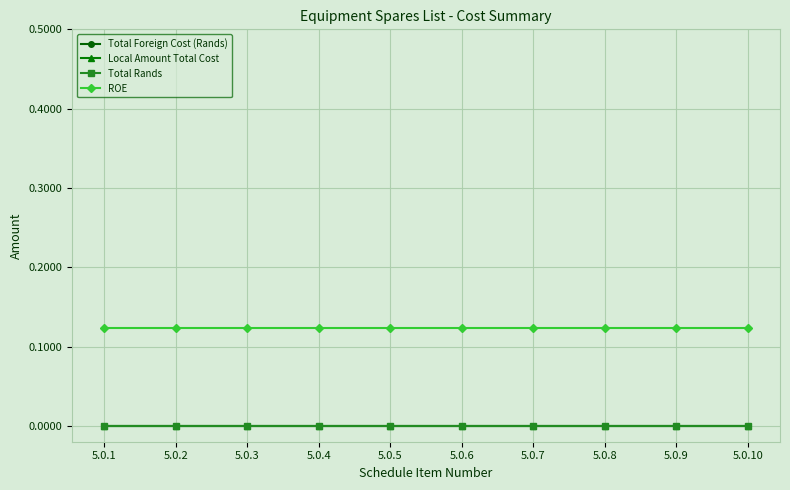

Is this an area chart (filled region under the line)?

No